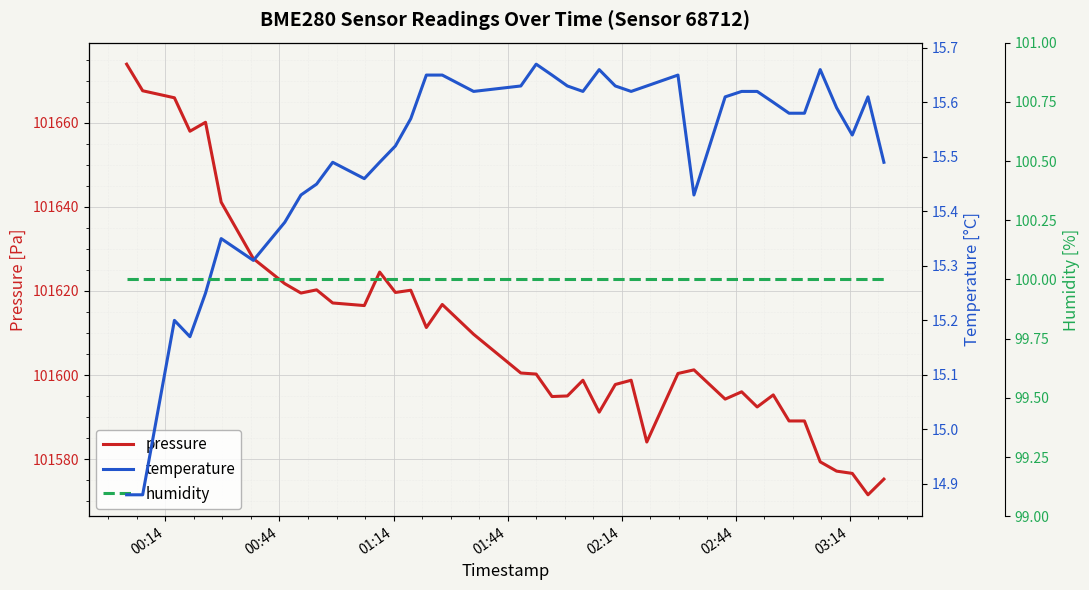

True or false: temperature and humidity intersect in this chart.

False